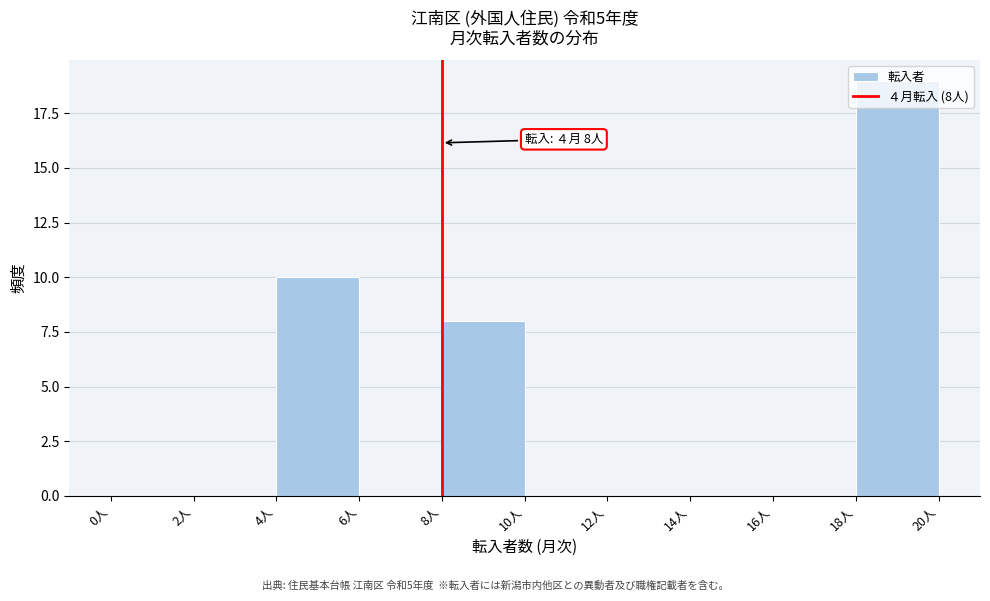

Over which range of the x-axis is the bar tallest?

18 to 20